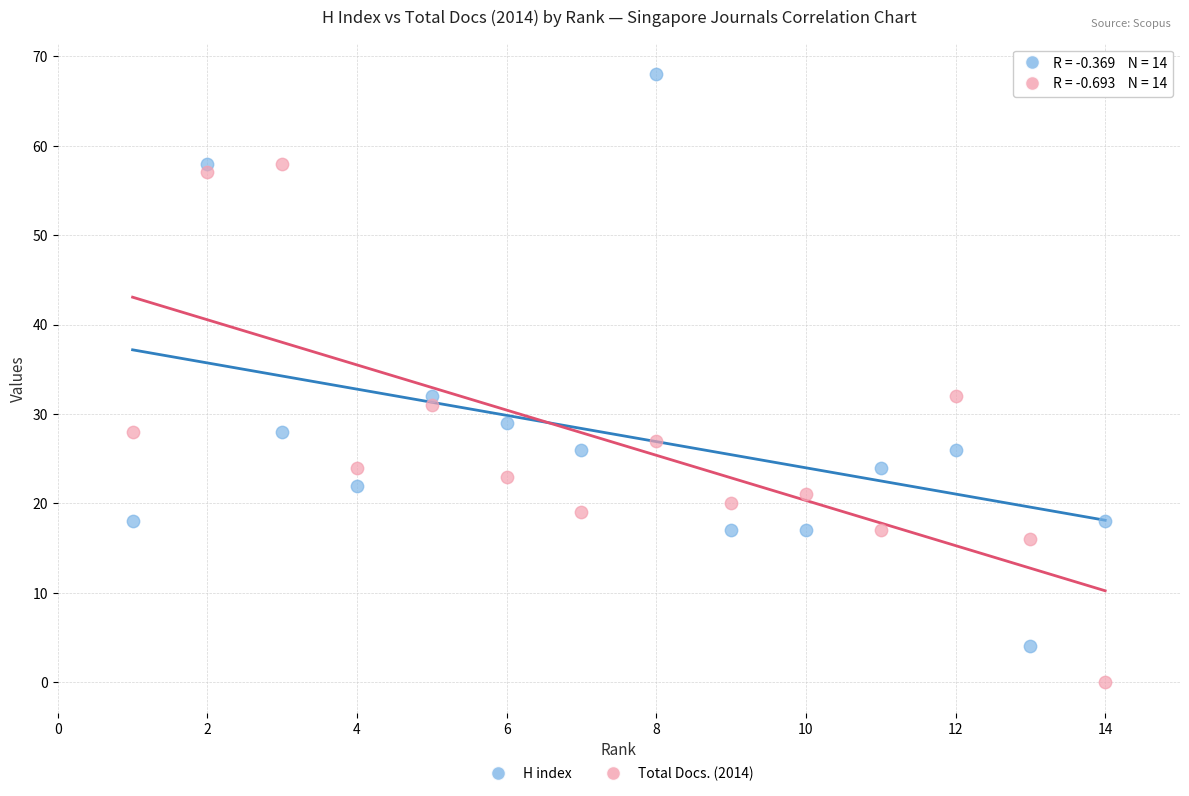

What are all the series names shown in the legend?

H index, Total Docs. (2014)